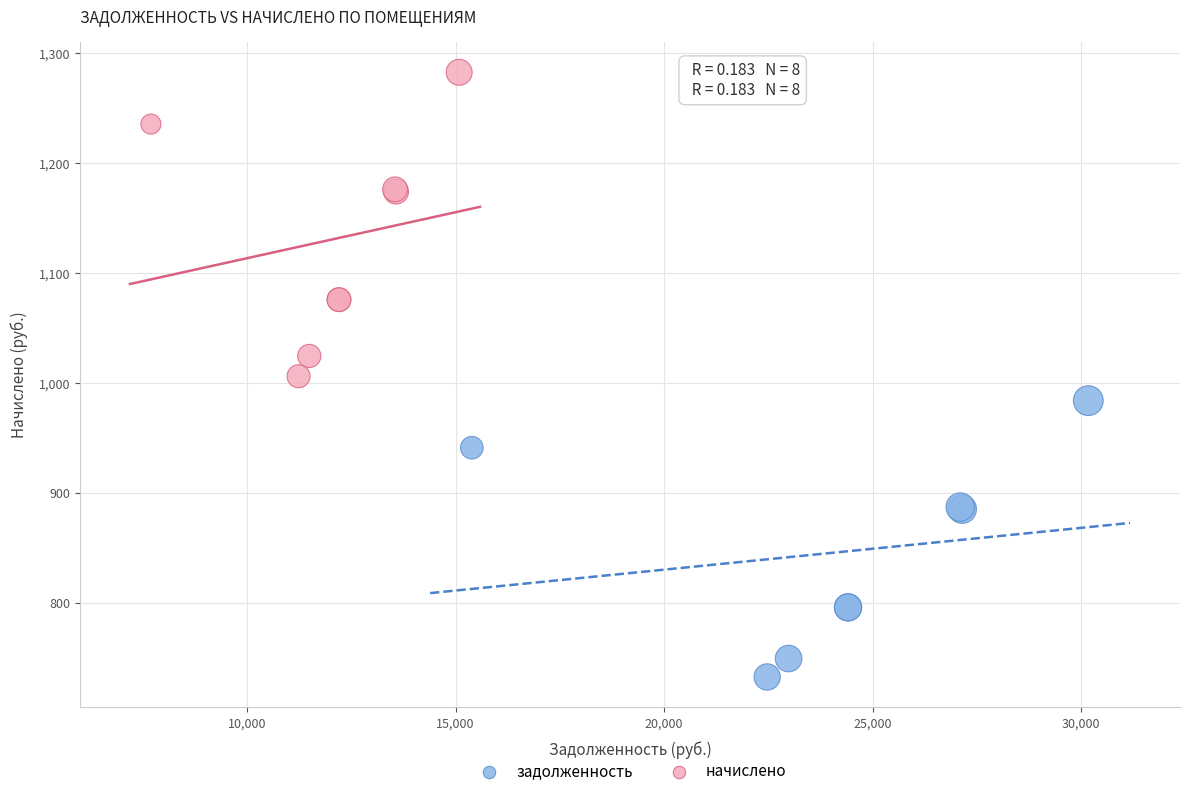

Which series reaches the maximum Y coordinate?

начислено